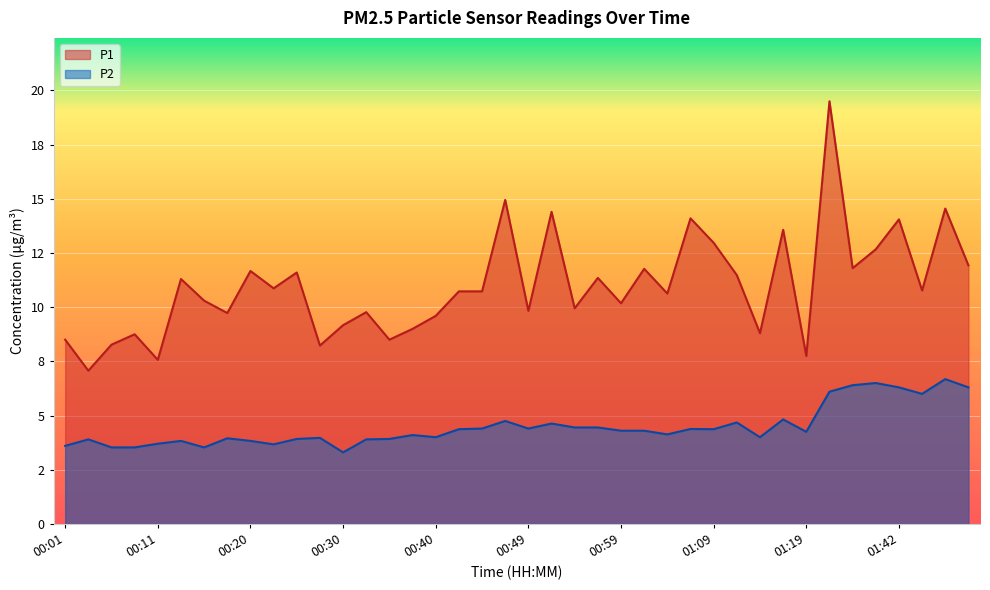

True or false: P1 and P2 cross at least once.

False